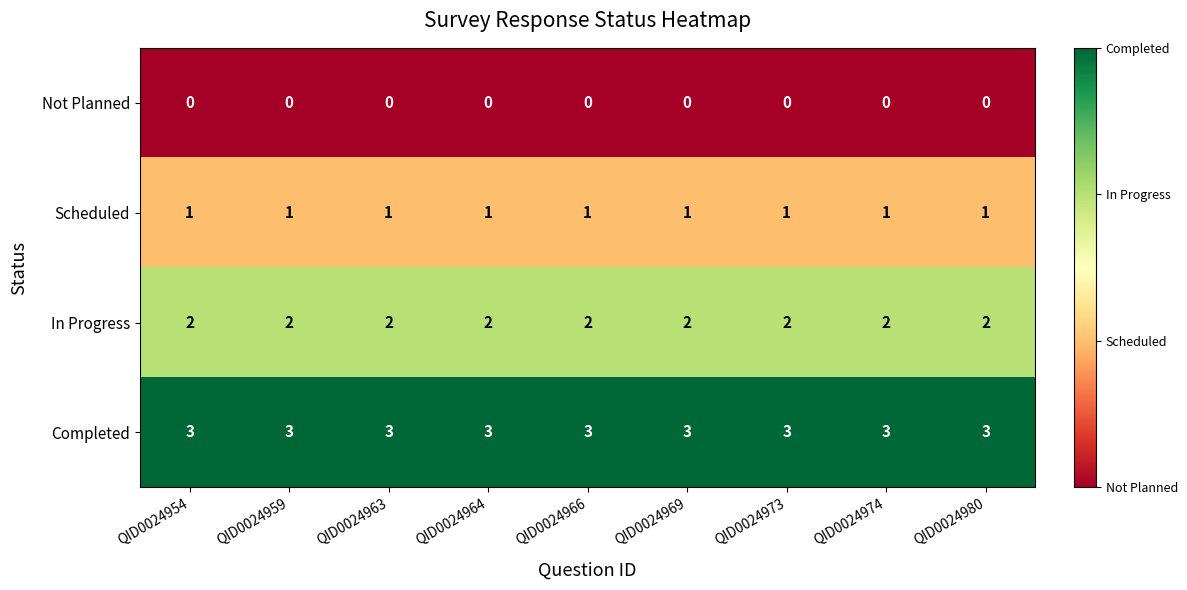

What is the spread (max minus min) of values at QID0024966?

3